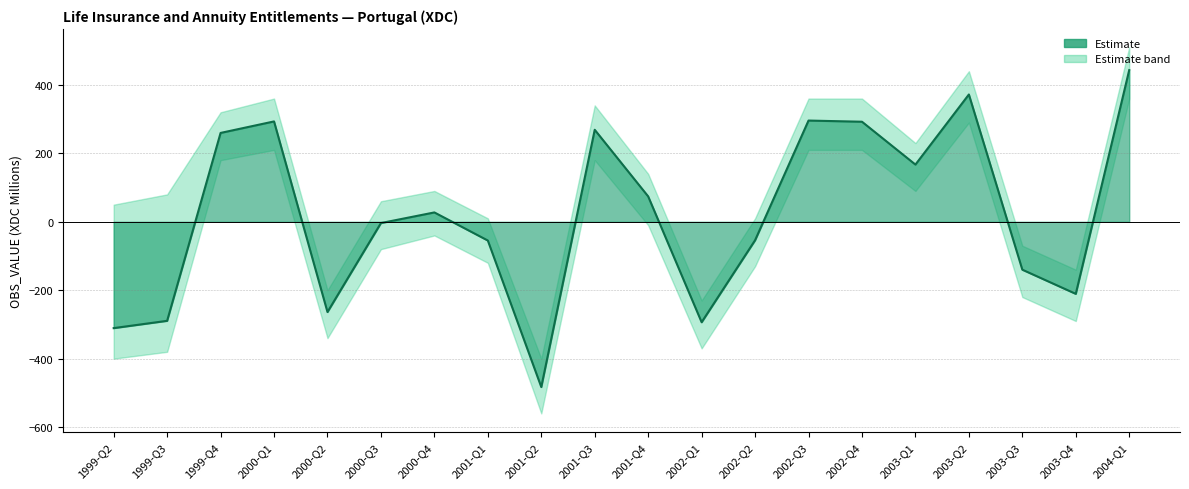

How many distinct data groups are displayed?

1